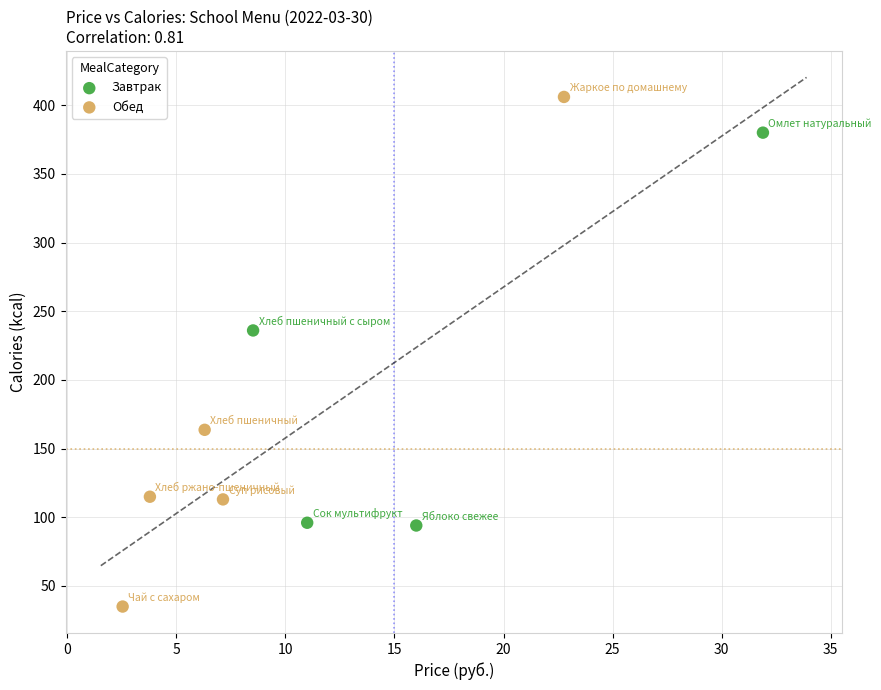

What are all the series names shown in the legend?

Завтрак, Обед